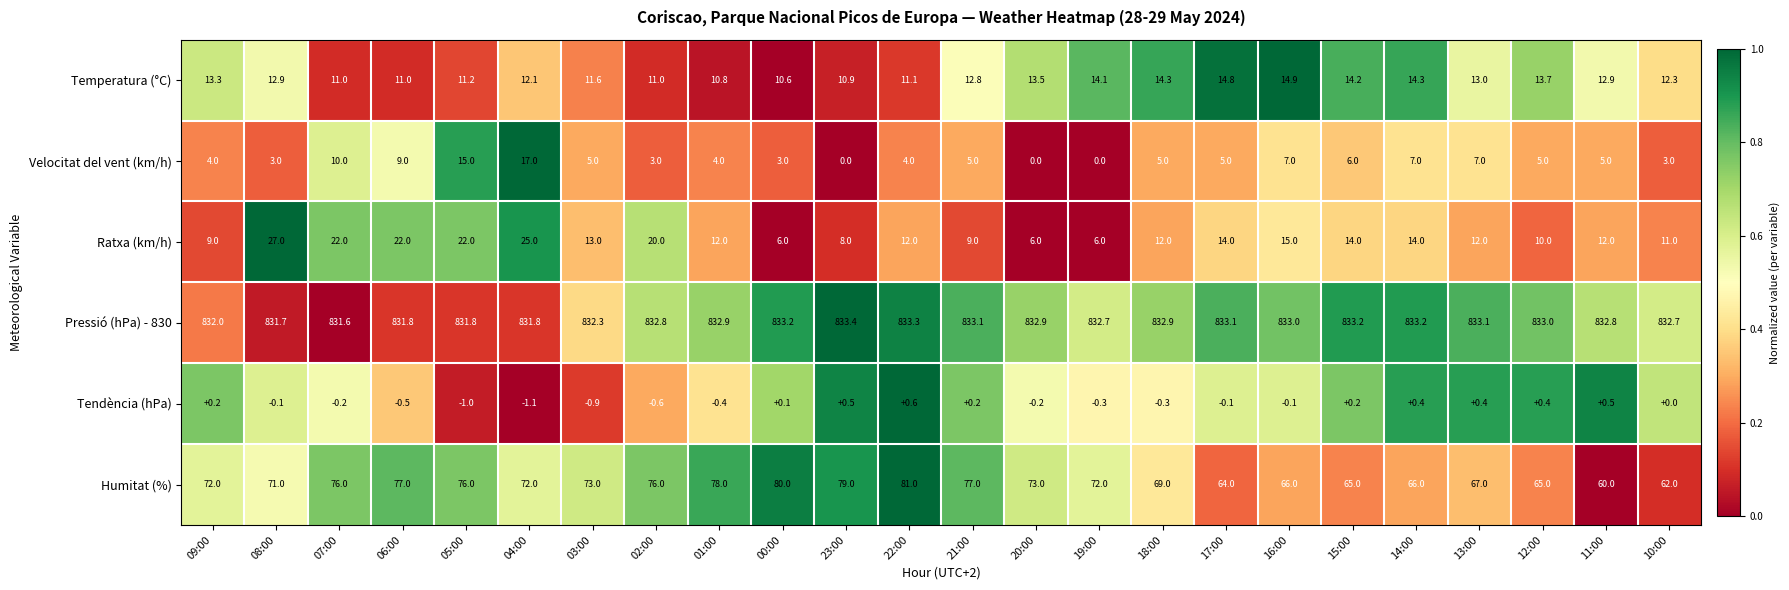

Which label corresponds to the largest value in the chart?

23:00